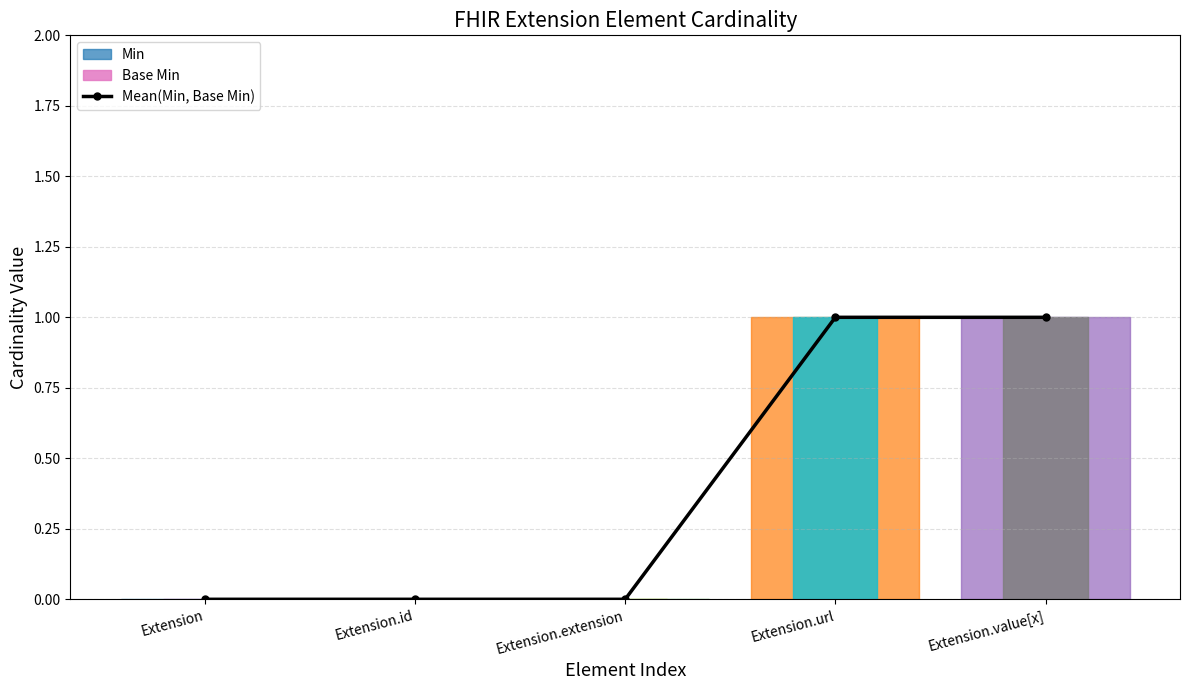

The value at Extension.id is 0. True or false?

True